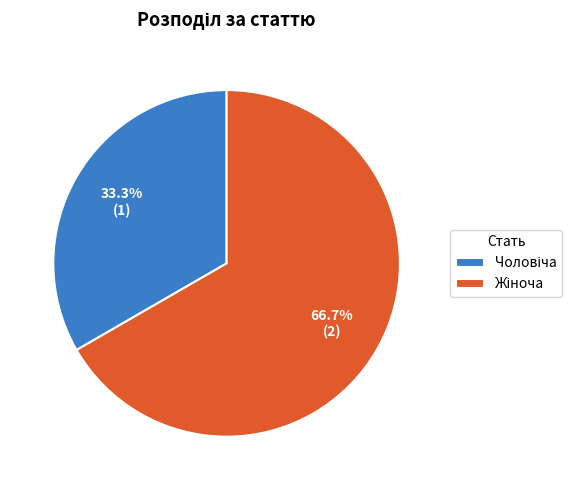

Is there any slice that represents more than half of the pie?

Yes